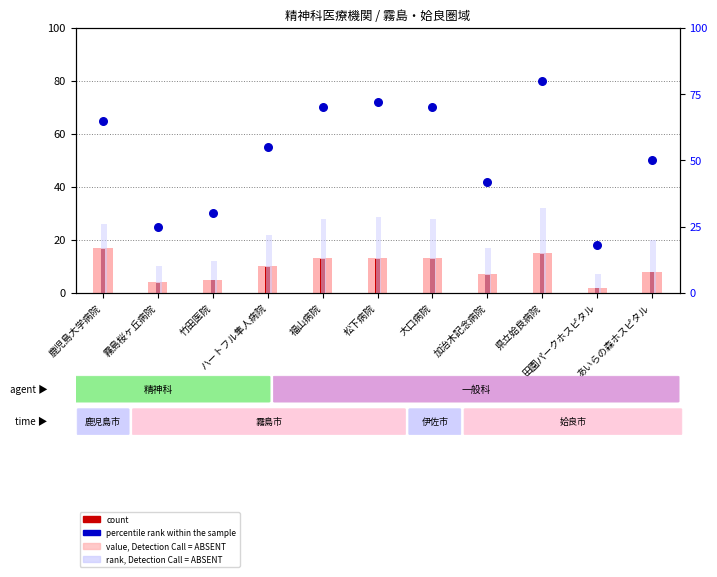

At which category is the sum across all series the highest?

県立姶良病院